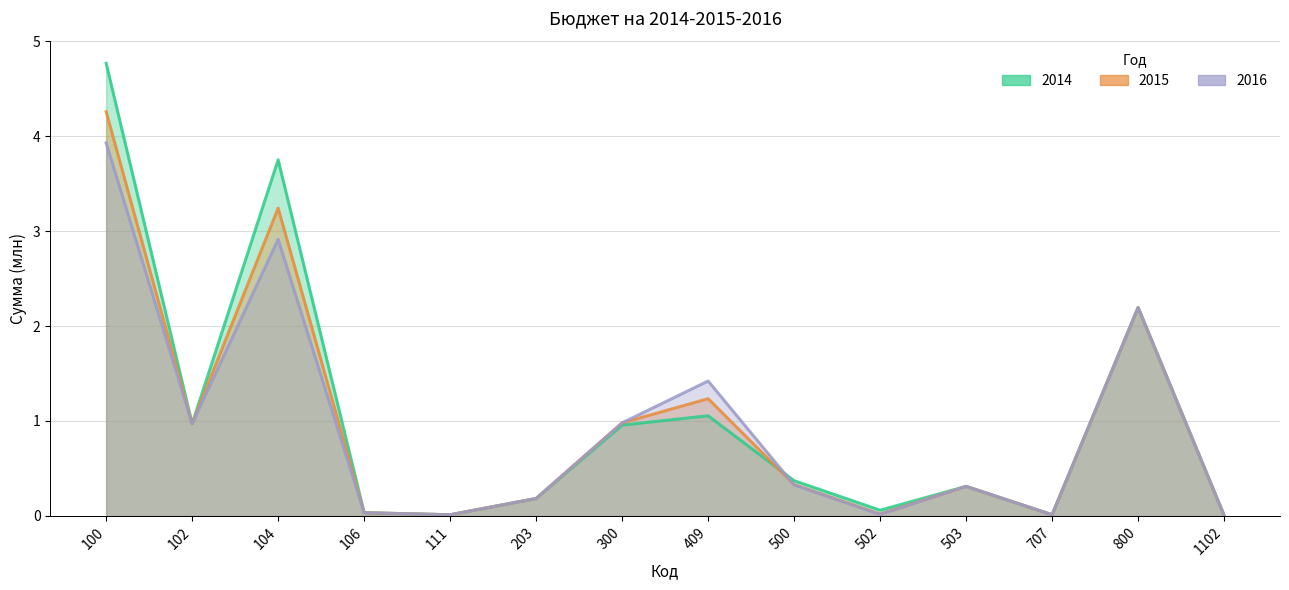

Count the number of data series in this chart.

3